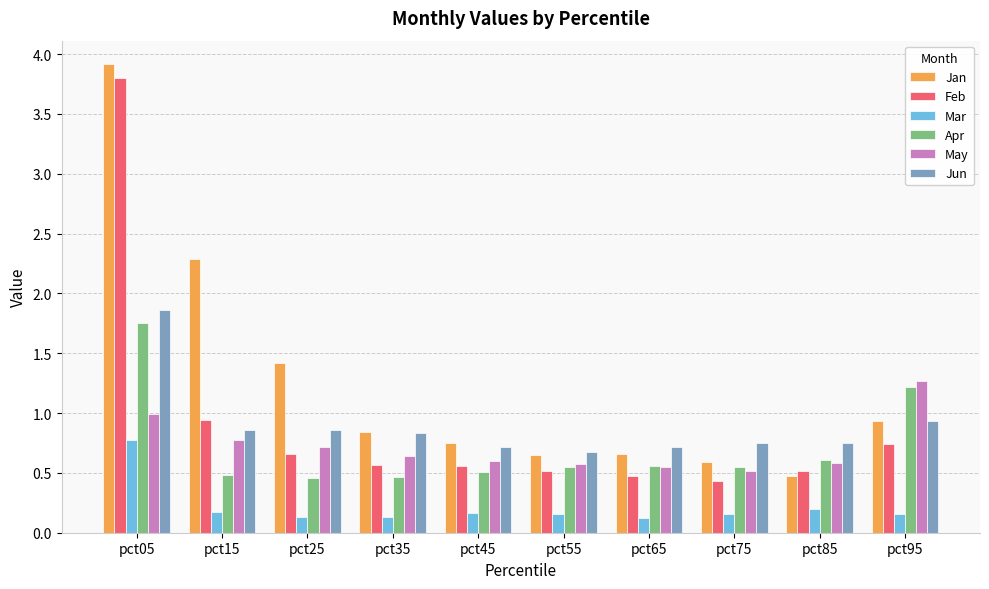

Rank the series by their maximum value, from highest to lowest.

Jan, Feb, Jun, Apr, May, Mar